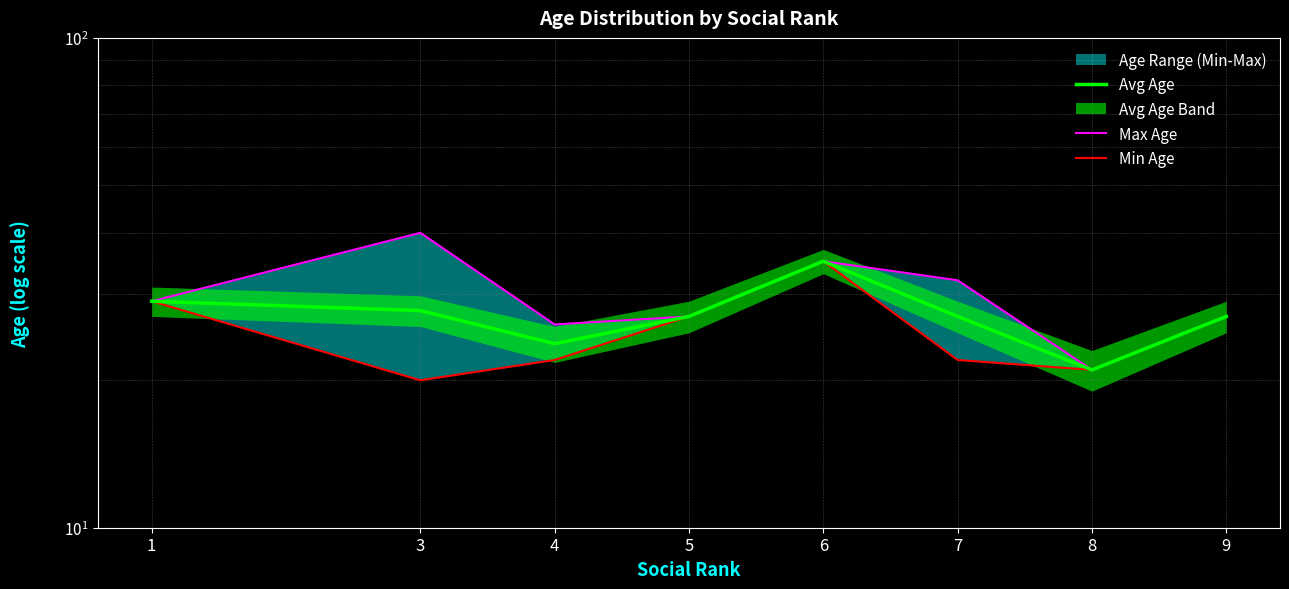

How many data points in Avg Age are above 27?

3